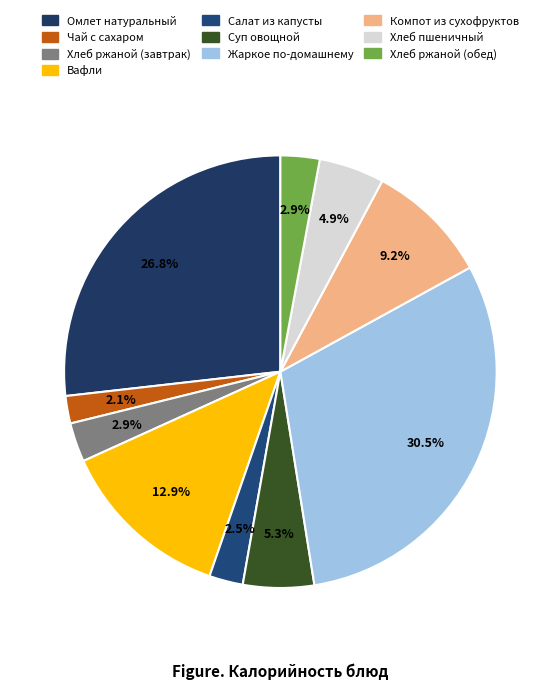

How much of the chart is everything except Хлеб ржаной (обед)?

97.1%